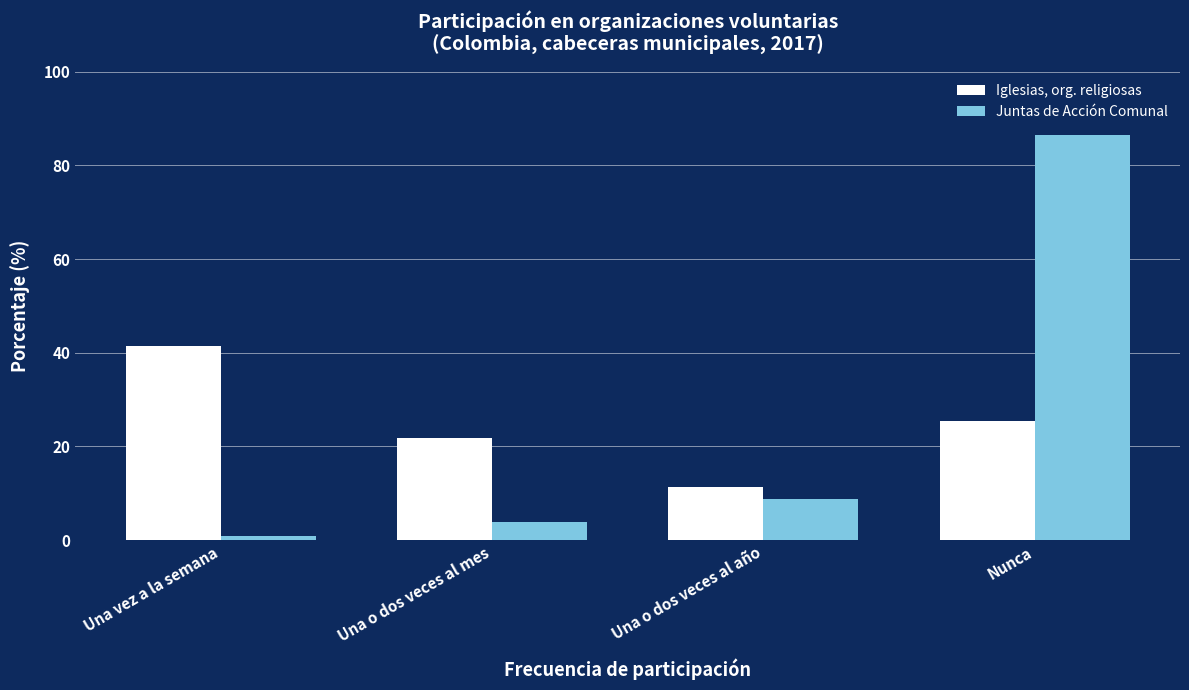

Count the number of data series in this chart.

2